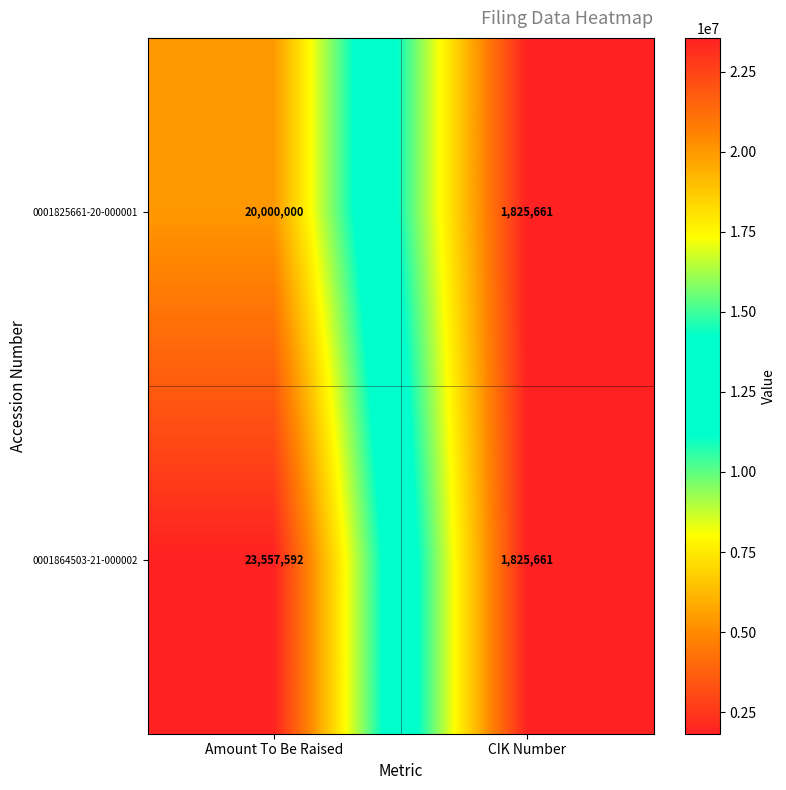

Count the number of data series in this chart.

2